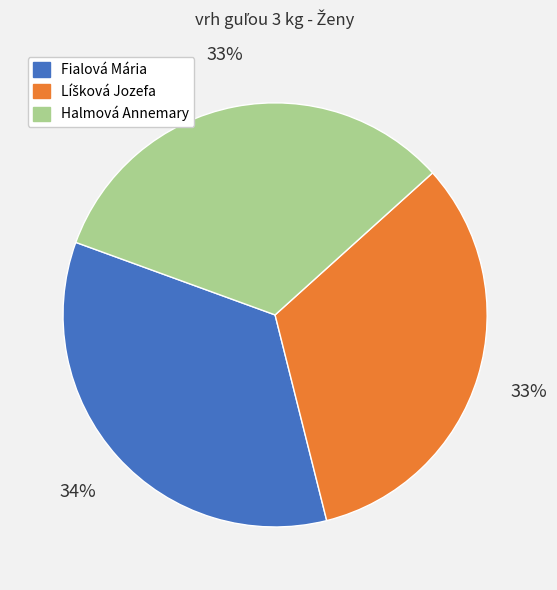

Does Halmová Annemary account for over 50% of the chart?

No